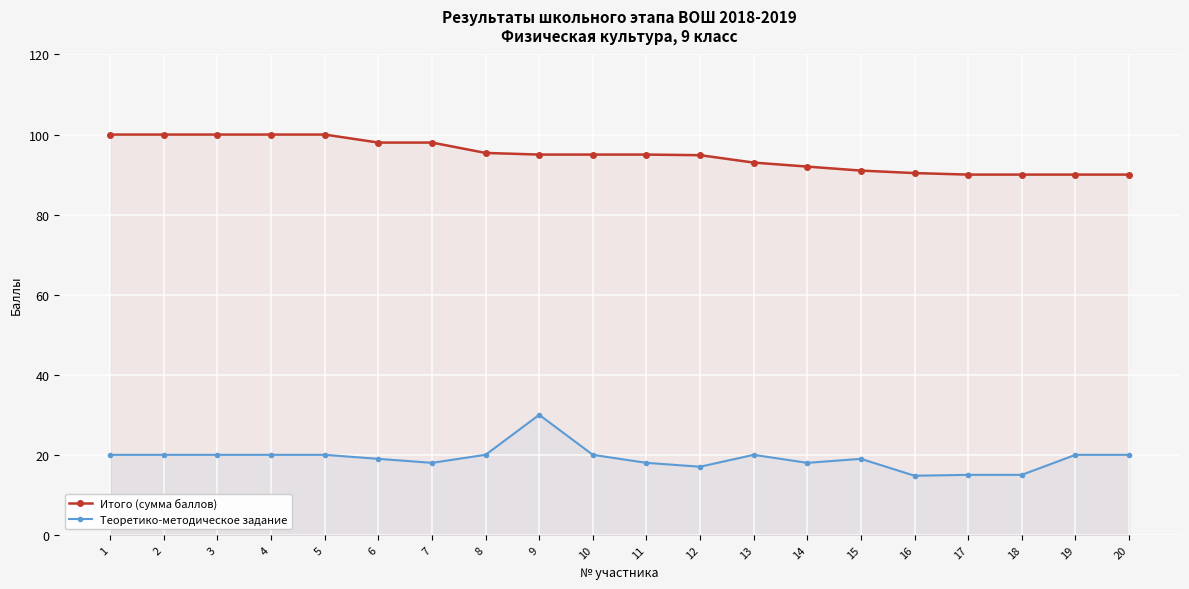

True or false: Итого (сумма баллов) has more than 1 interior local peaks.

False